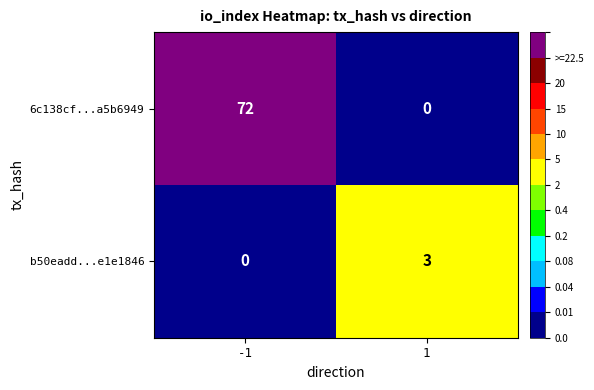

Reading right to left, what are all the values shown in this chart?

6c138cf...a5b6949: 0	72
b50eadd...e1e1846: 3	0